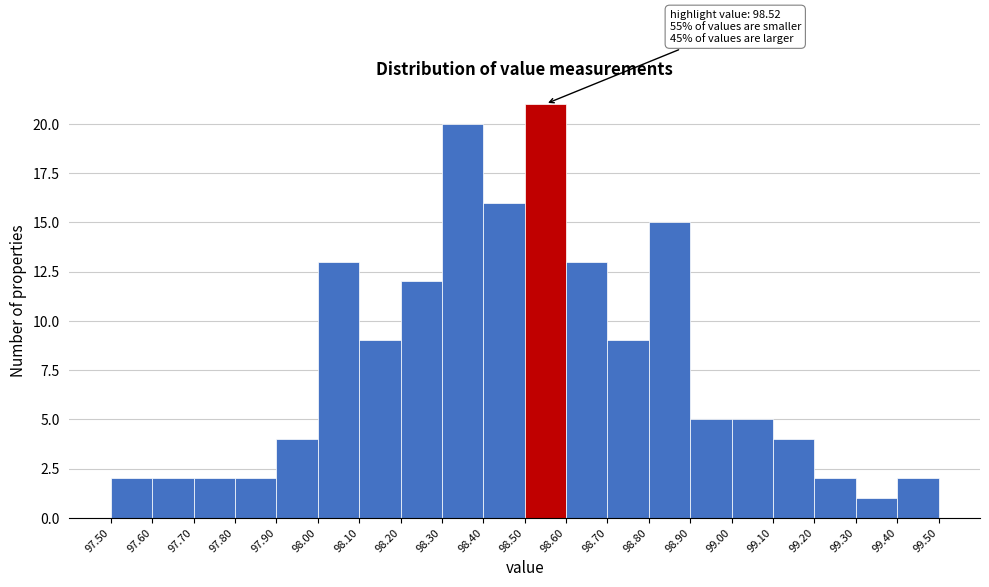

Which range on the x-axis has the tallest bar?

98.50 to 98.60